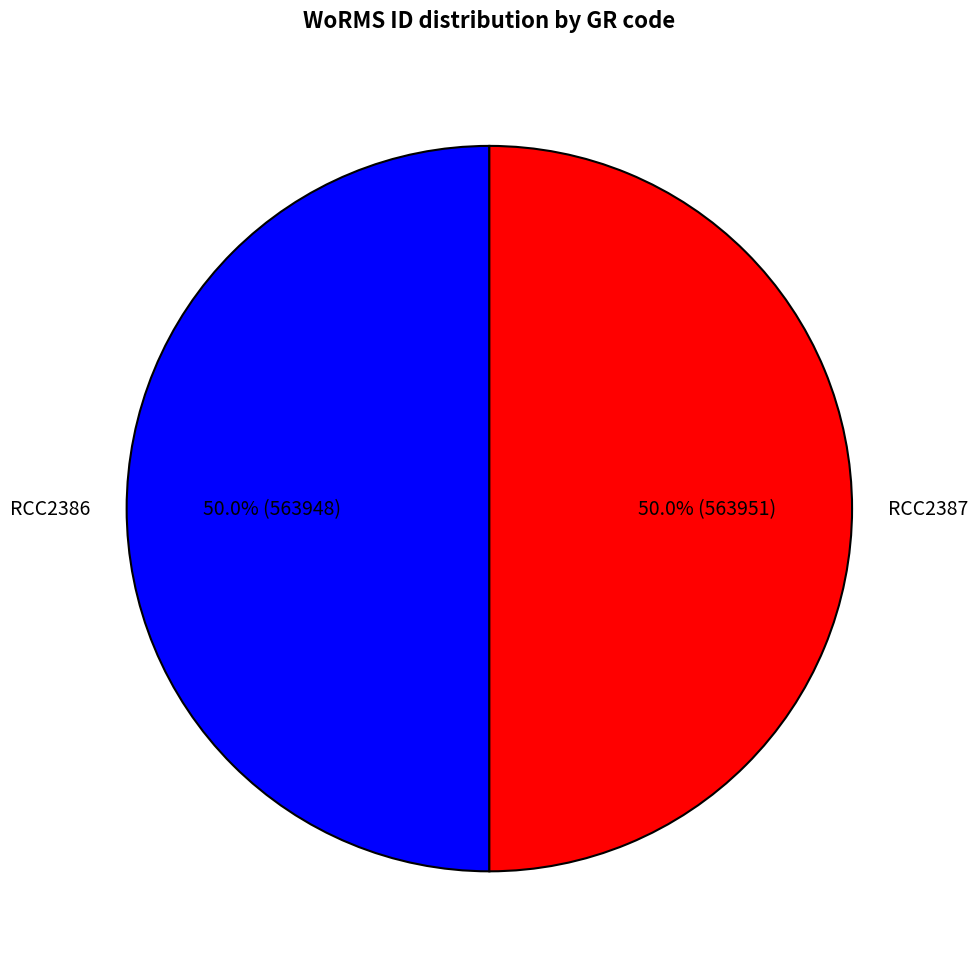

Approximately how many times larger is the value at RCC2387 compared to RCC2386?

1.0